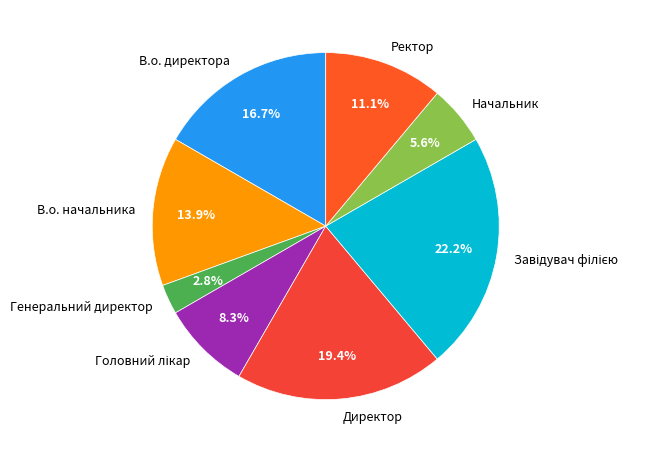

Is В.о. директора the majority of the pie?

No